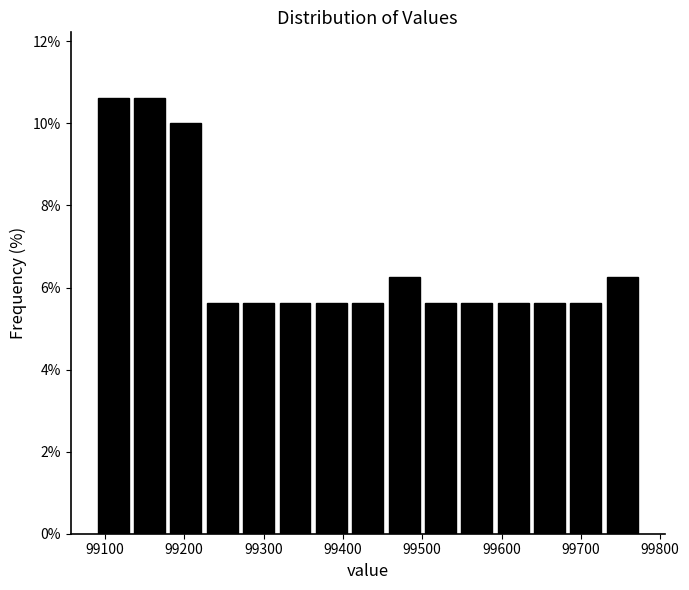

Reading left to right, list every bar in this chart as the range it spans on the x-axis followed by its height. Neither the bar edges nor the heights are printed on the chart, so give them approximately, as read against the axes.

99090 to 99130: 10.6
99130 to 99180: 10.6
99180 to 99230: 10.0
99230 to 99270: 5.6
99270 to 99320: 5.6
99320 to 99360: 5.6
99360 to 99410: 5.6
99410 to 99450: 5.6
99450 to 99500: 6.2
99500 to 99550: 5.6
99550 to 99590: 5.6
99590 to 99640: 5.6
99640 to 99680: 5.6
99680 to 99730: 5.6
99730 to 99780: 6.2